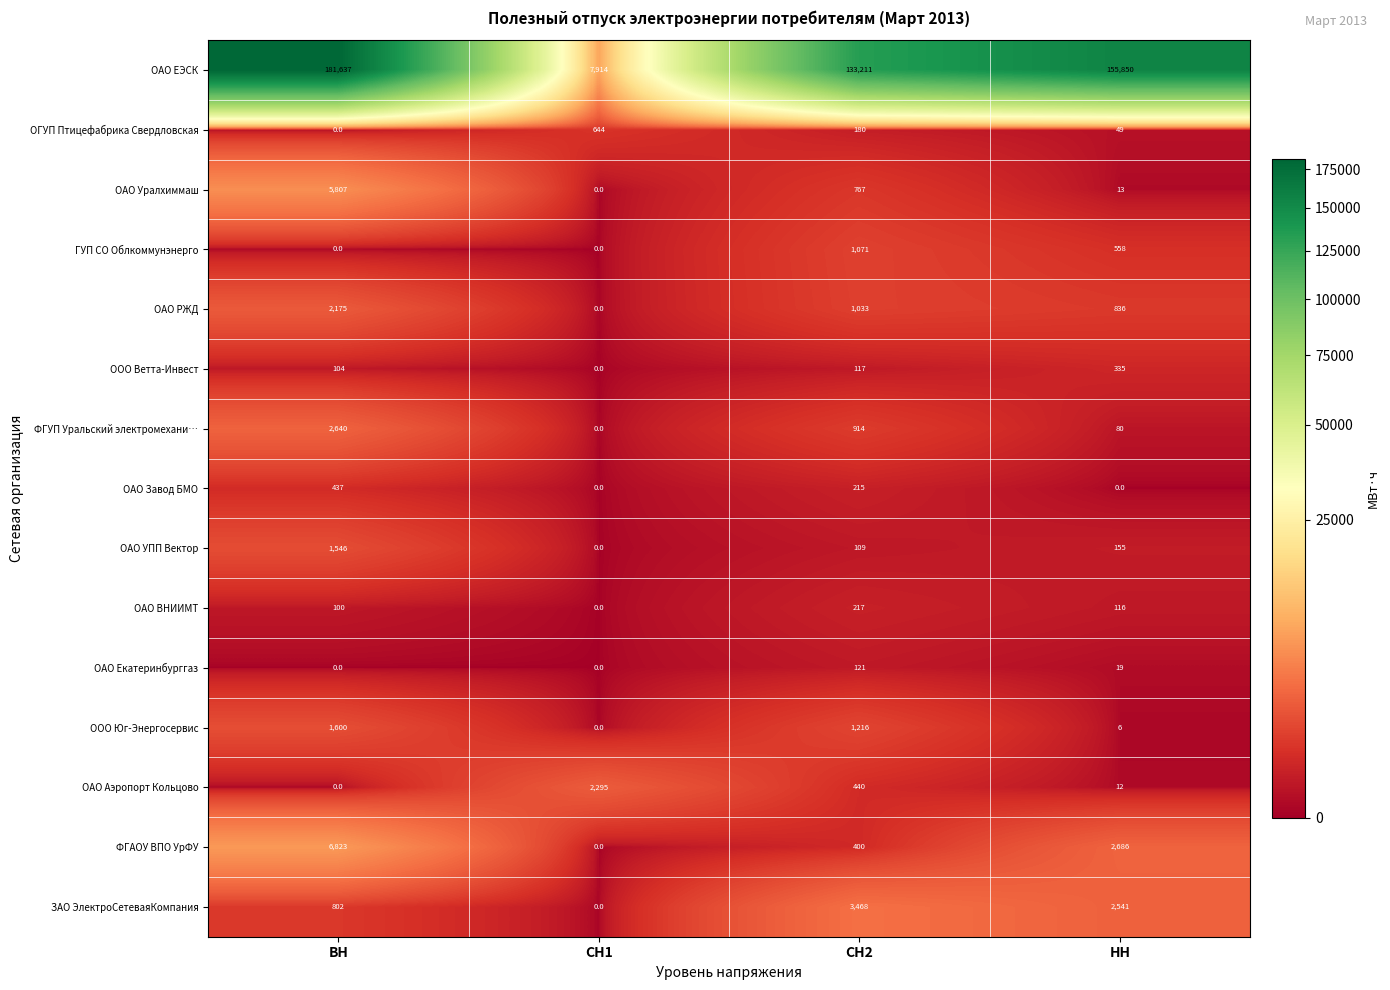

Is it true that ЗАО ЭлектроСетеваяКомпания equals -2267 at СН1?

False